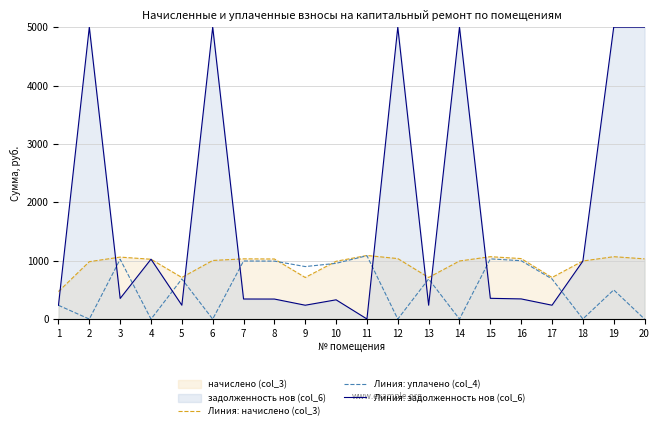

What is the spread (max minus min) of values at 7?

687.7